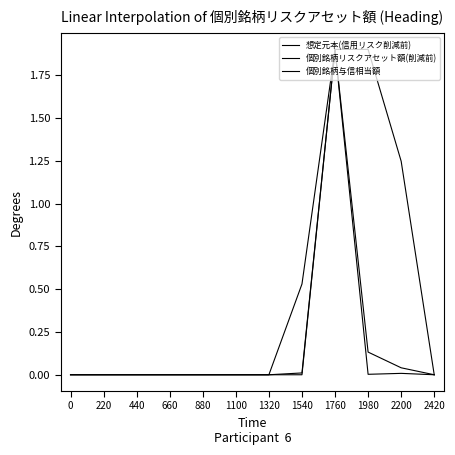

True or false: 想定元本(信用リスク削減前) and 個別銘柄リスクアセット額(削減前) intersect in this chart.

False